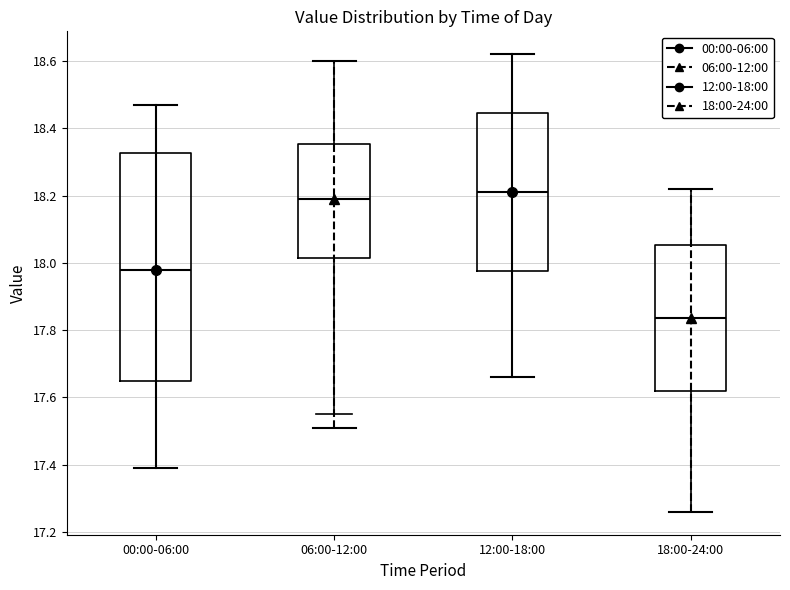

Reading left to right, read every box against the y-axis: the position of its median line, the range the box covers, and the ends of its whiskers. The values are not printed on the chart, so give them approximately, as read against the axis.

00:00-06:00: median 17.98, box 17.66 to 18.32, whiskers 17.40 to 18.48
06:00-12:00: median 18.20, box 18.02 to 18.36, whiskers 17.56 to 18.60
12:00-18:00: median 18.22, box 17.98 to 18.44, whiskers 17.66 to 18.62
18:00-24:00: median 17.84, box 17.62 to 18.06, whiskers 17.26 to 18.22